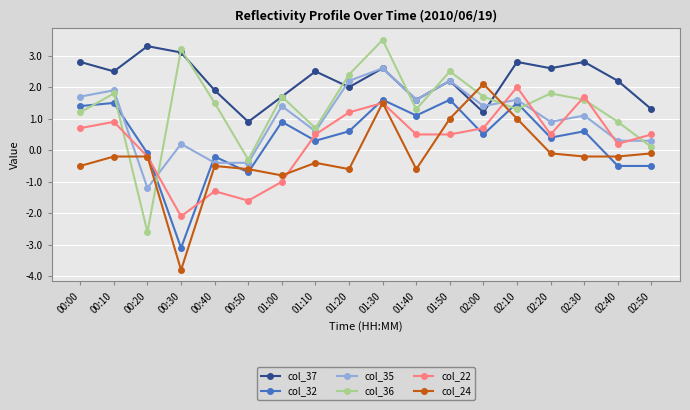

How many interior local peaks does the col_35 series have?

7